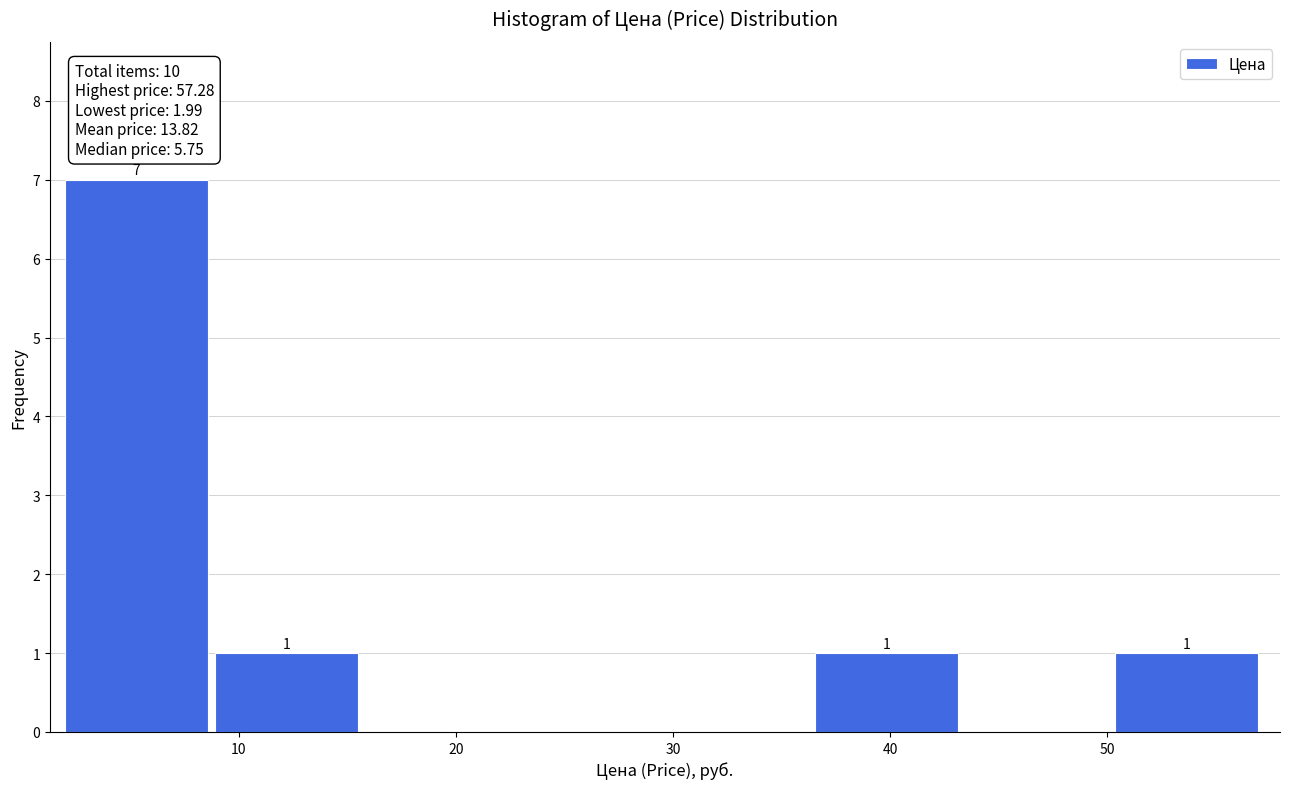

Over which range of the x-axis is the bar tallest?

2 to 9